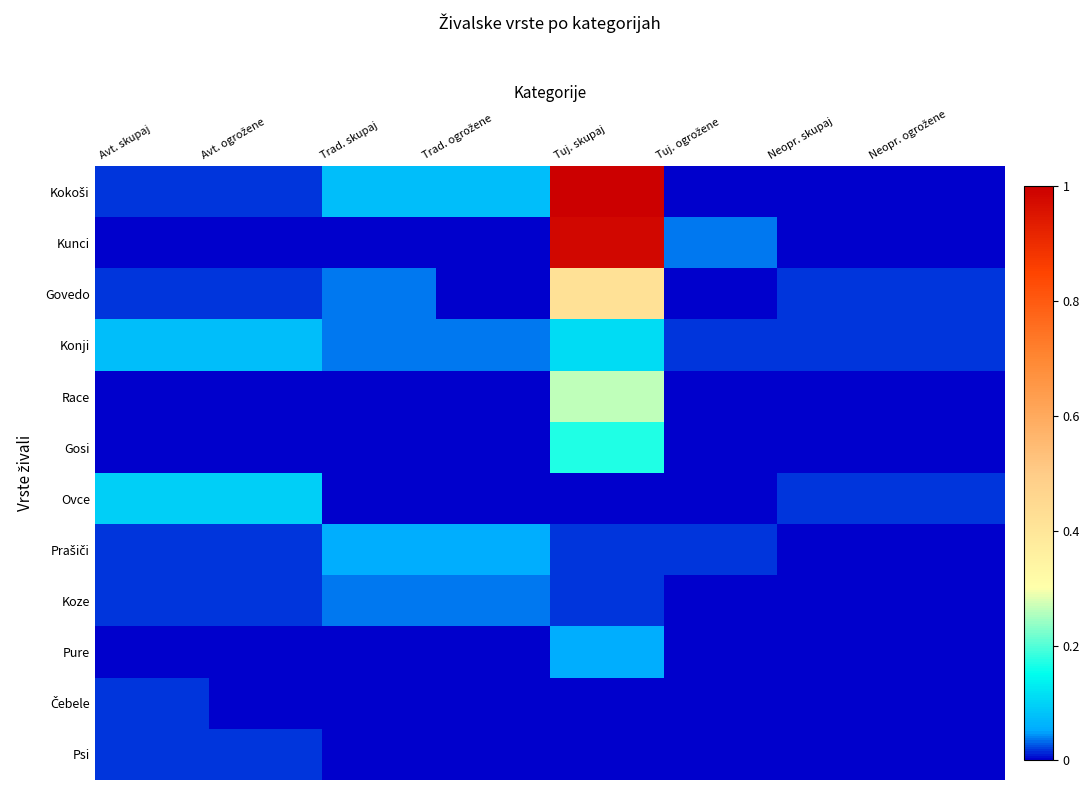

At which category does the chart reach its minimum across all series?

Tuj. ogrožene